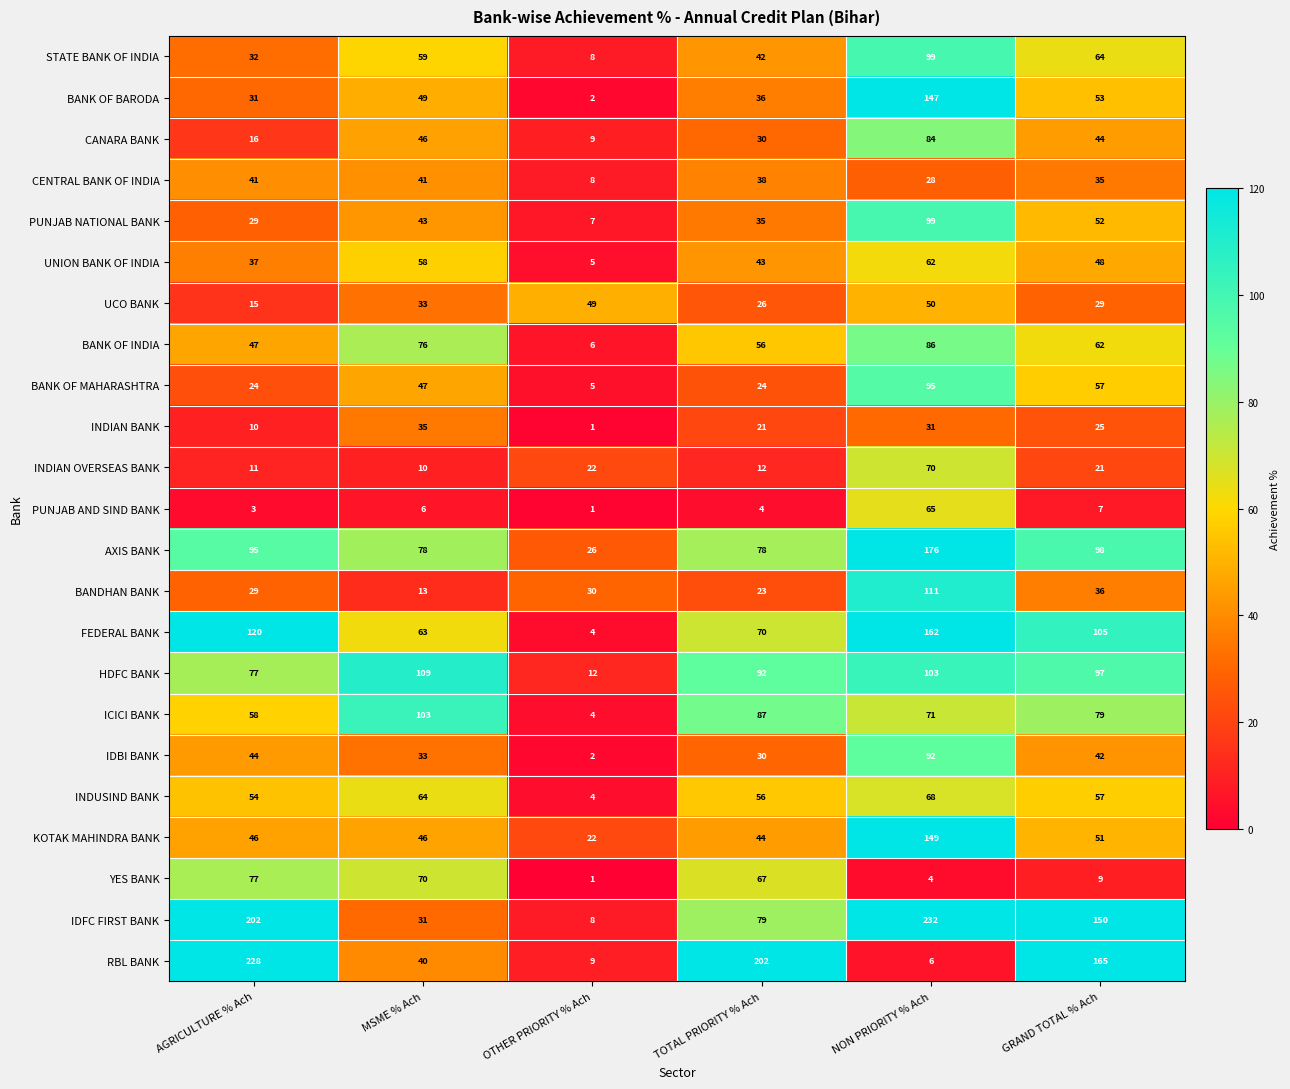

Which series changed the most between AGRICULTURE % Ach and GRAND TOTAL % Ach?

YES BANK